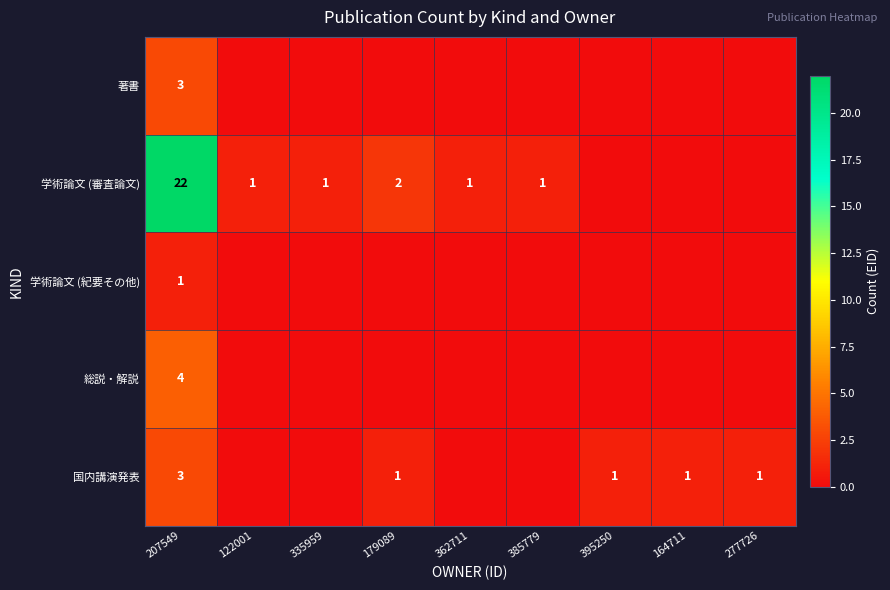

The 学術論文 (審査論文) series shows 1 at 385779. True or false?

True